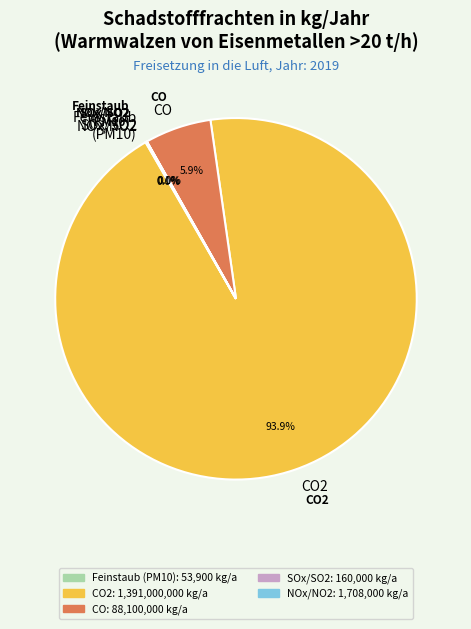

To the nearest percent, what is the average slice percentage?

10%